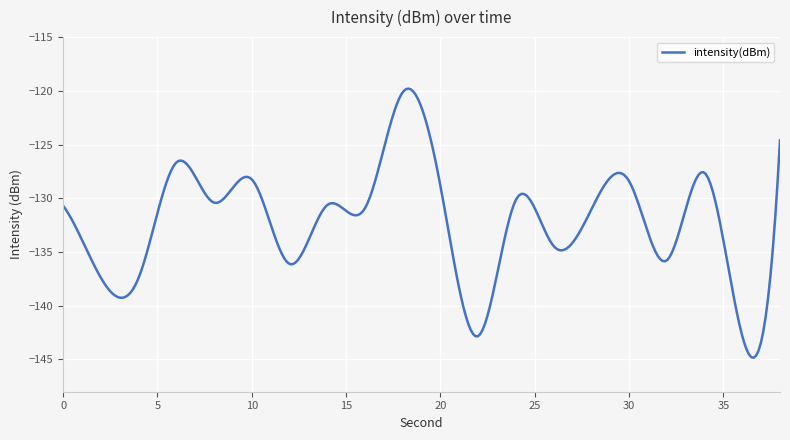

What is the minimum value shown in the chart?

-144.8